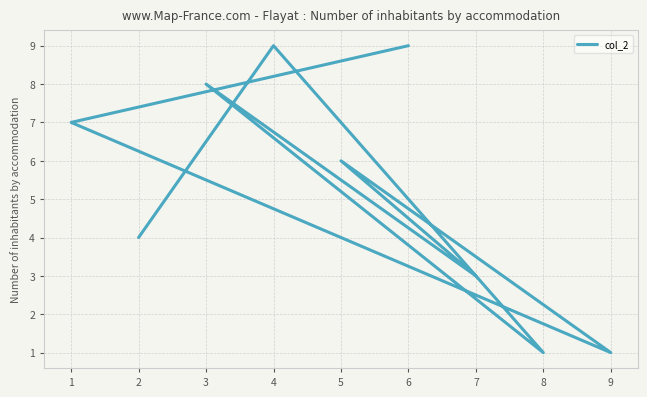

Where is the first local maximum?

4